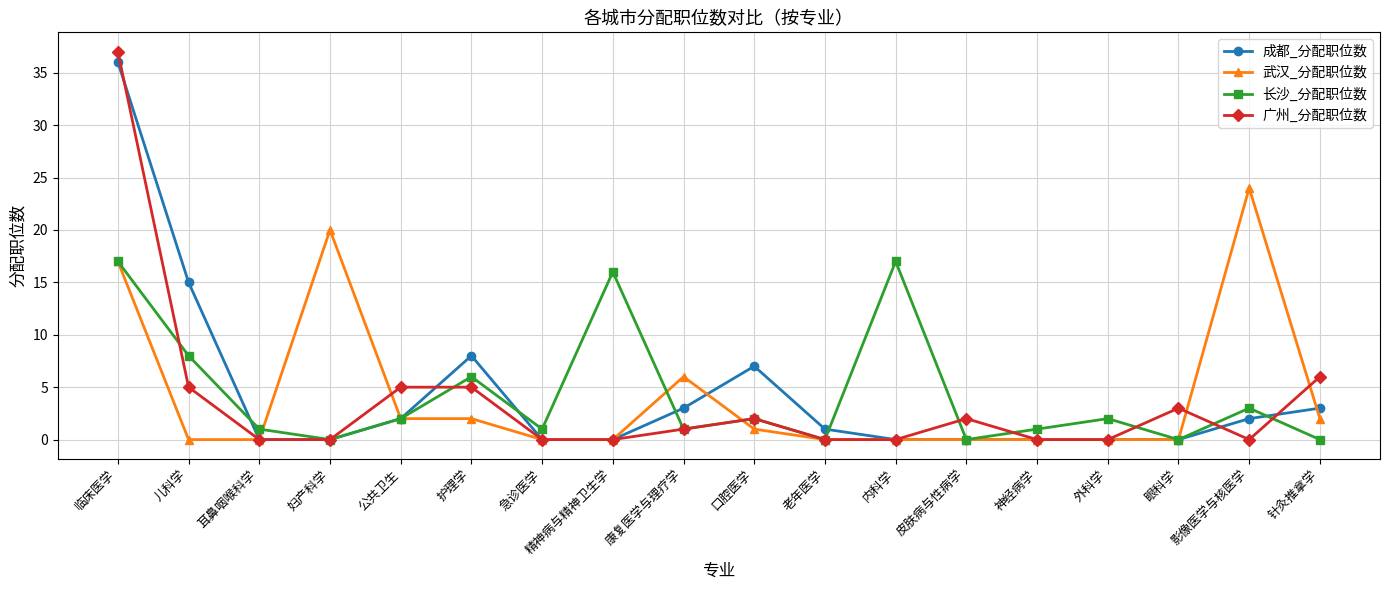

Which series has the widest spread of values?

广州_分配职位数